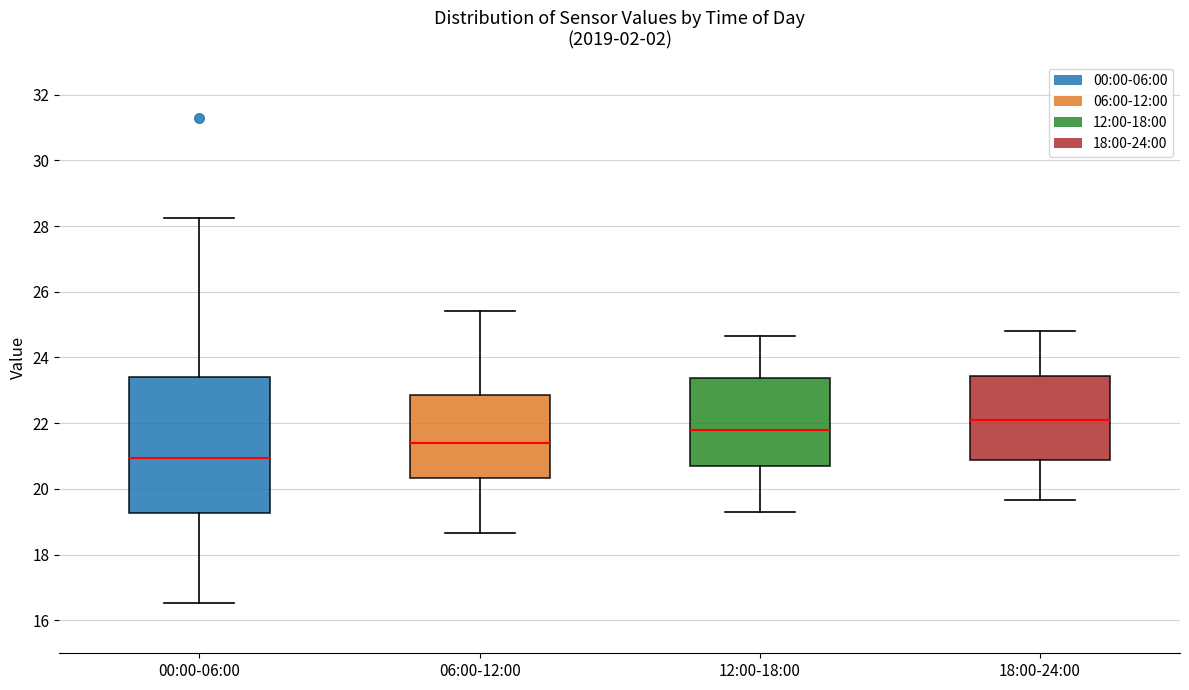

Reading left to right, read every box against the y-axis: the position of its median line, the range the box covers, and the ends of its whiskers. The values are not printed on the chart, so give them approximately, as read against the axis.

00:00-06:00: median 21.0, box 19.2 to 23.4, whiskers 16.6 to 28.2
06:00-12:00: median 21.4, box 20.4 to 22.8, whiskers 18.6 to 25.4
12:00-18:00: median 21.8, box 20.8 to 23.4, whiskers 19.4 to 24.6
18:00-24:00: median 22.2, box 20.8 to 23.4, whiskers 19.6 to 24.8